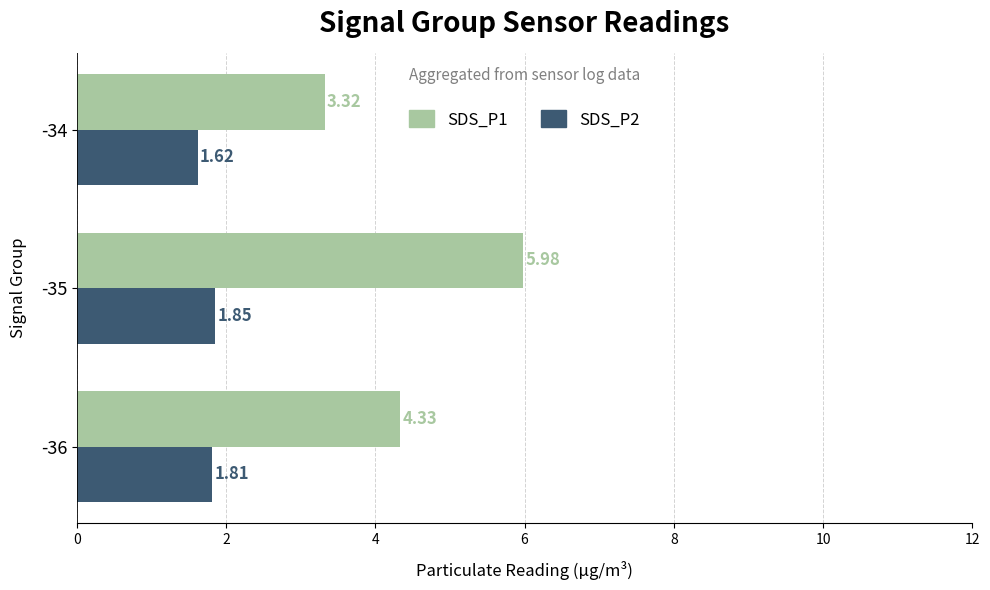

How many distinct data groups are displayed?

2